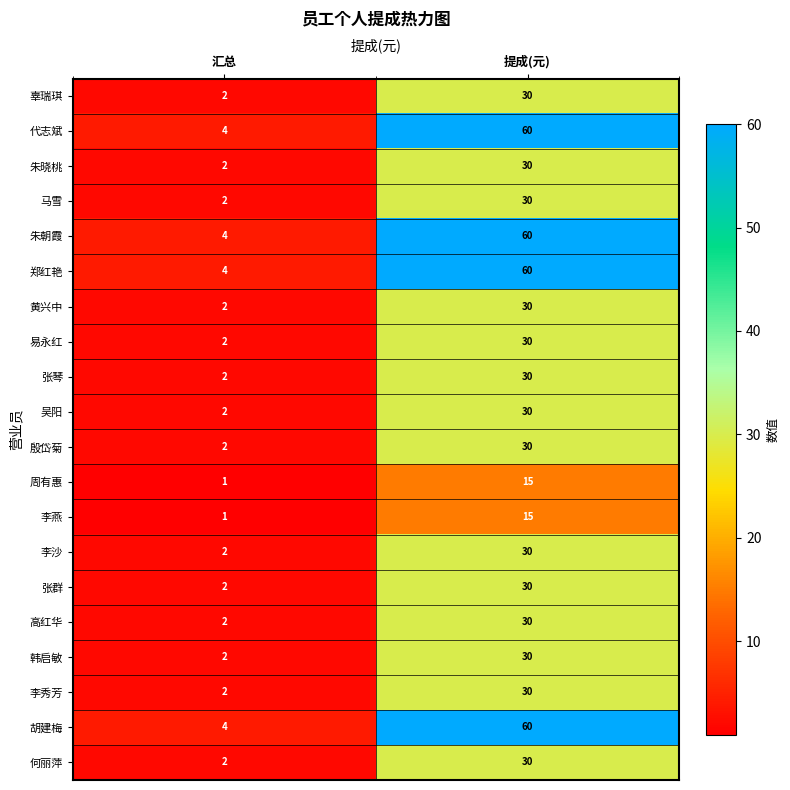

At which label is 李燕 closest to 8?

汇总